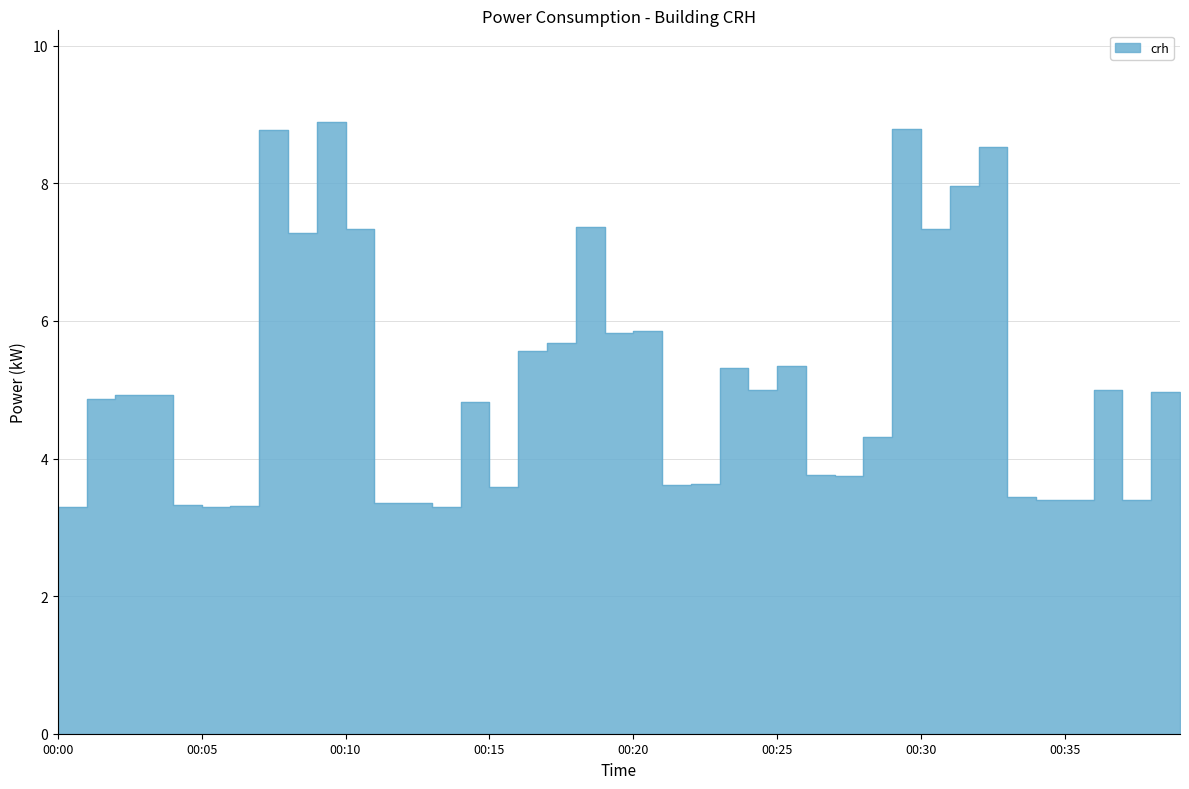

The value at 00:14 is 4.8. True or false?

True